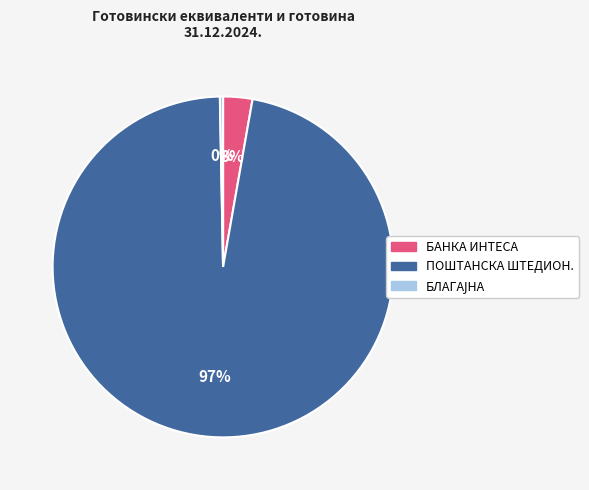

To the nearest percent, what percentage of the pie is БАНКА ИНТЕСА?

3%